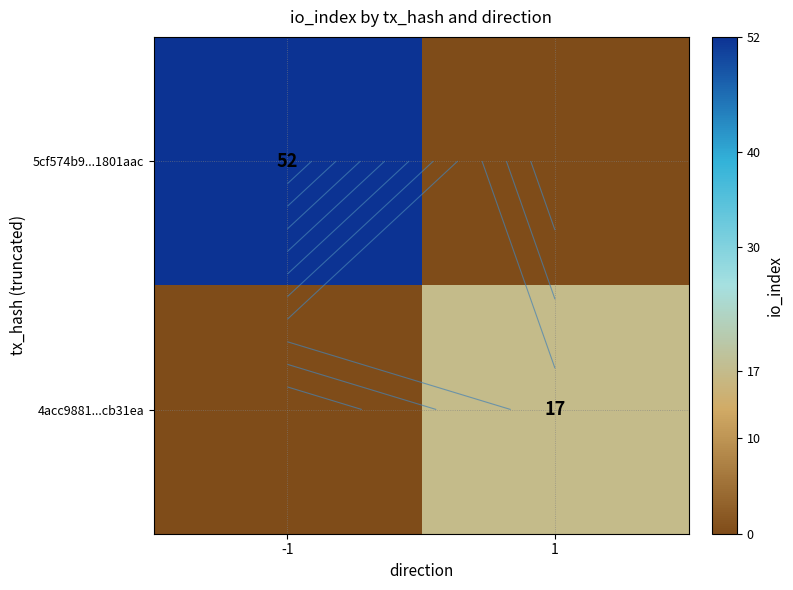

How many 5cf574b9...1801aac values are between 0 and 52?

2